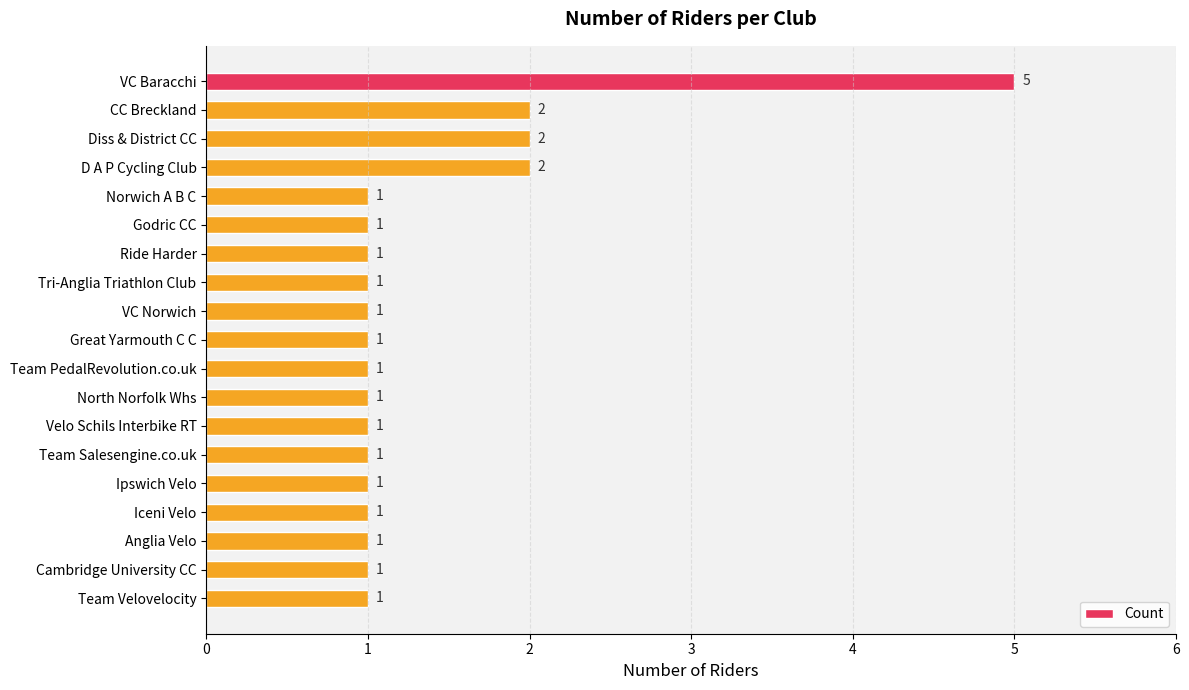

What is the ratio of the value at Team PedalRevolution.co.uk to the value at Ride Harder?

1.0